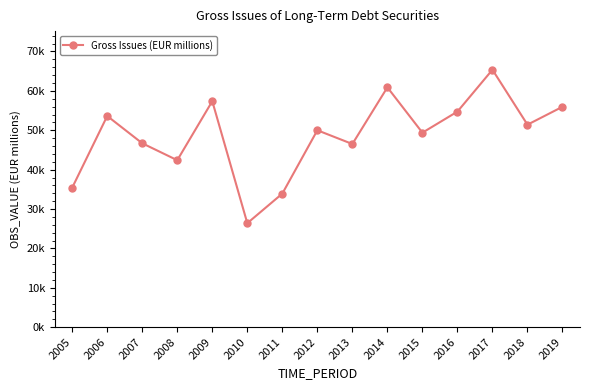

What is the smallest value displayed?

26398.3